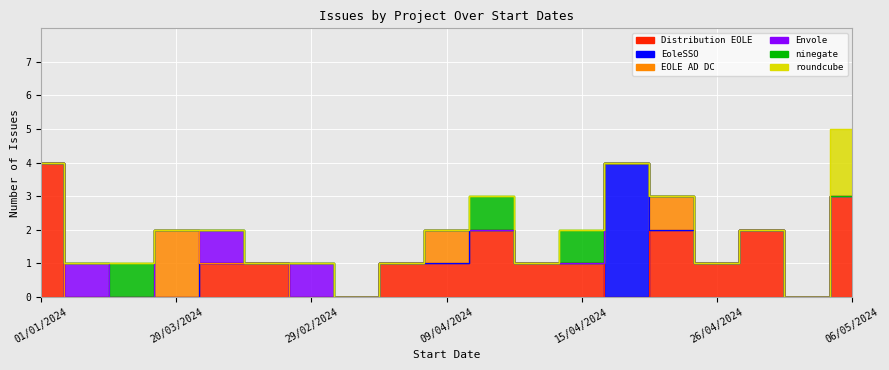

Which category has the highest value in the Distribution EOLE series?

01/01/2024